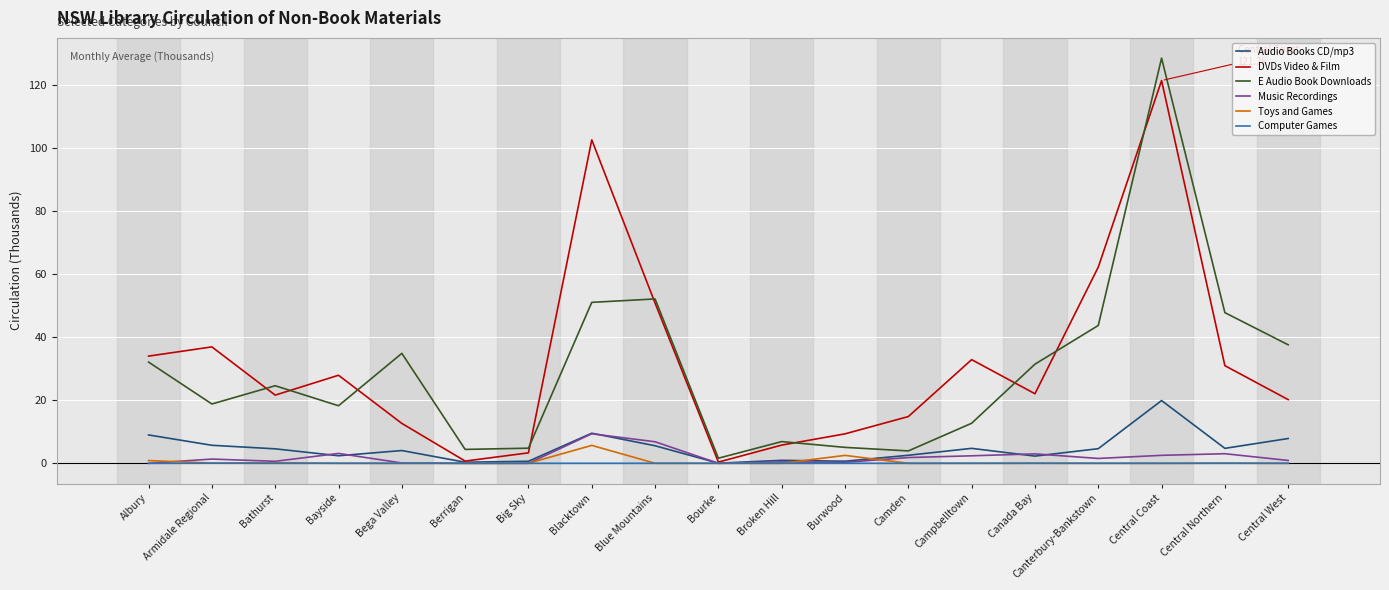

In DVDs Video & Film, how many points are lower than both neighbors (excluding endpoints)?

4